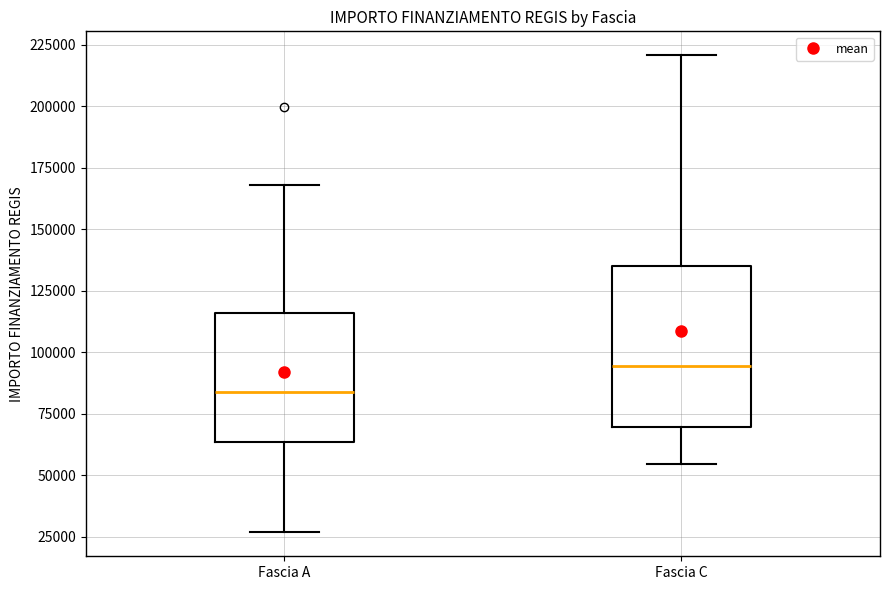

Which box has the highest median line?

Fascia C